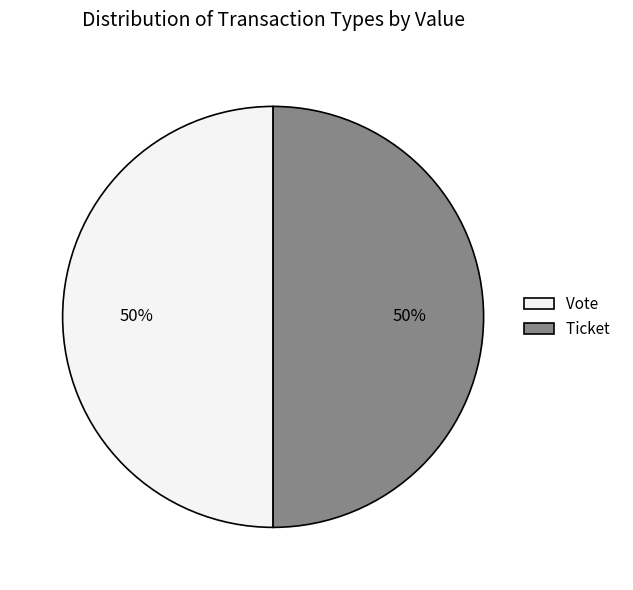

Approximately how many times larger is the value at Ticket compared to Vote?

1.0